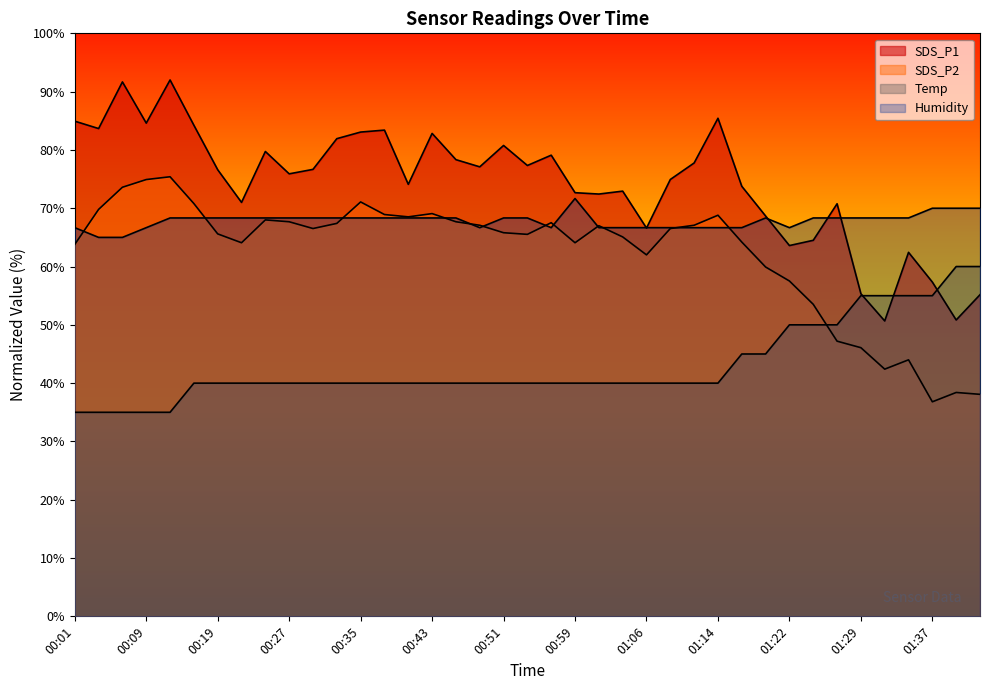

What is the difference between the second highest and second lowest values in the Humidity series?

5.0